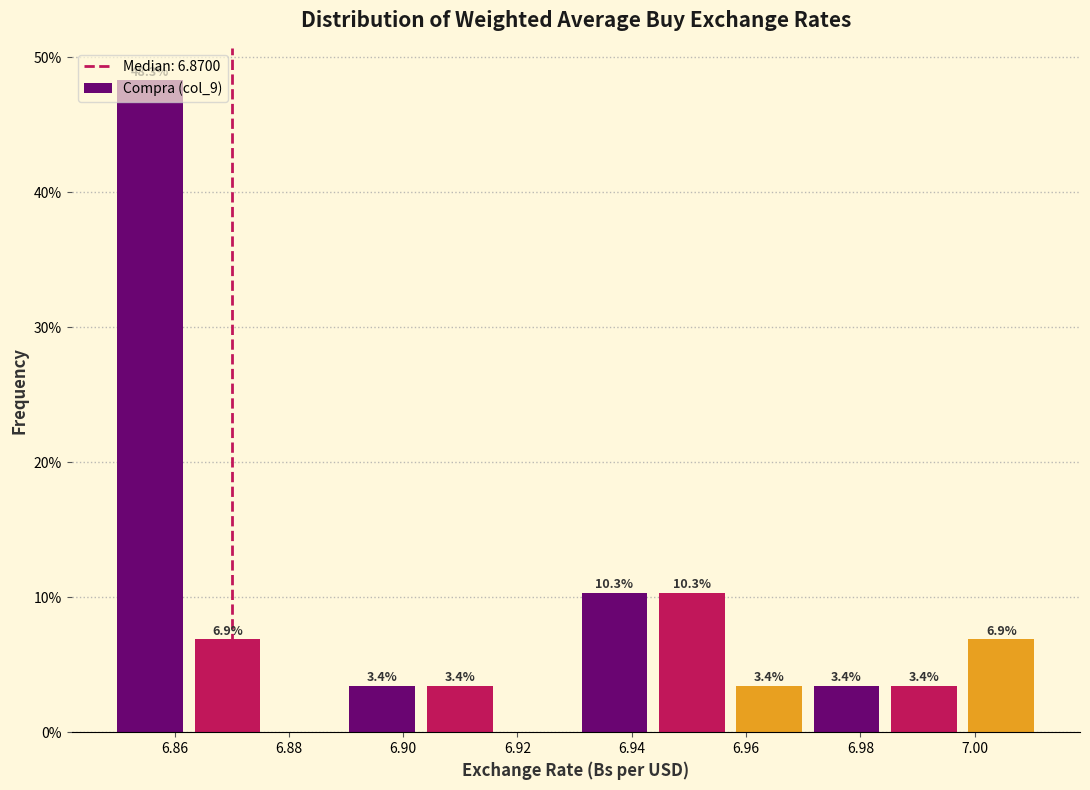

Which range on the x-axis has the tallest bar?

6.850 to 6.864